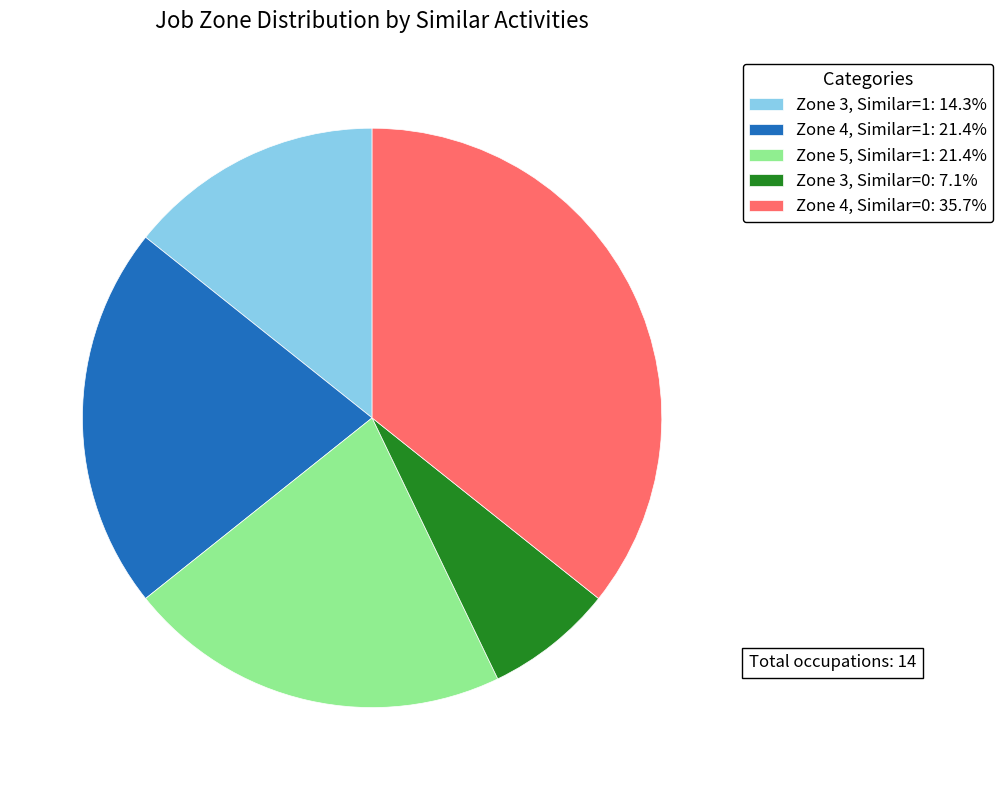

Do Zone 4, Similar=0: 35.7% and Zone 4, Similar=1: 21.4% together represent more than half of the pie?

Yes